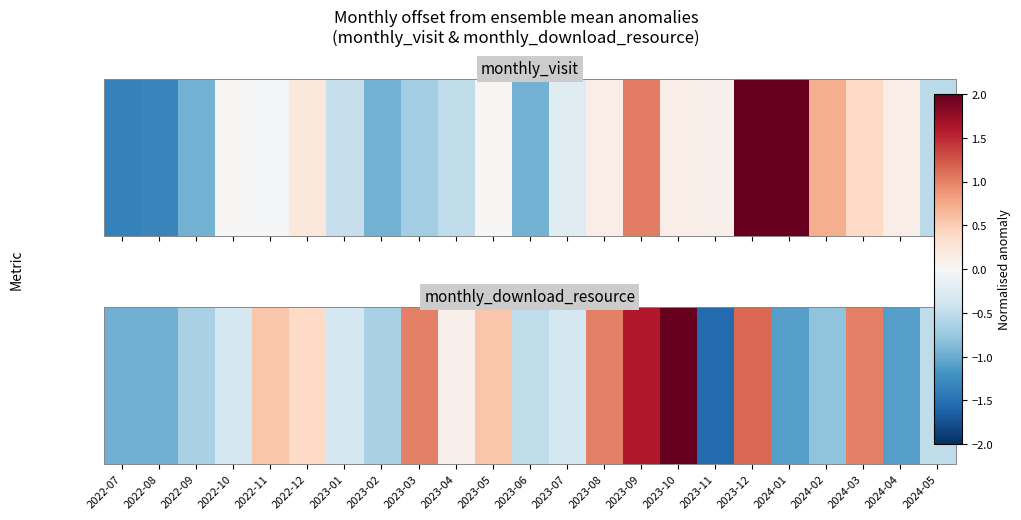

What is the sum of the values at 2024-01 and 2022-12?

-0.7